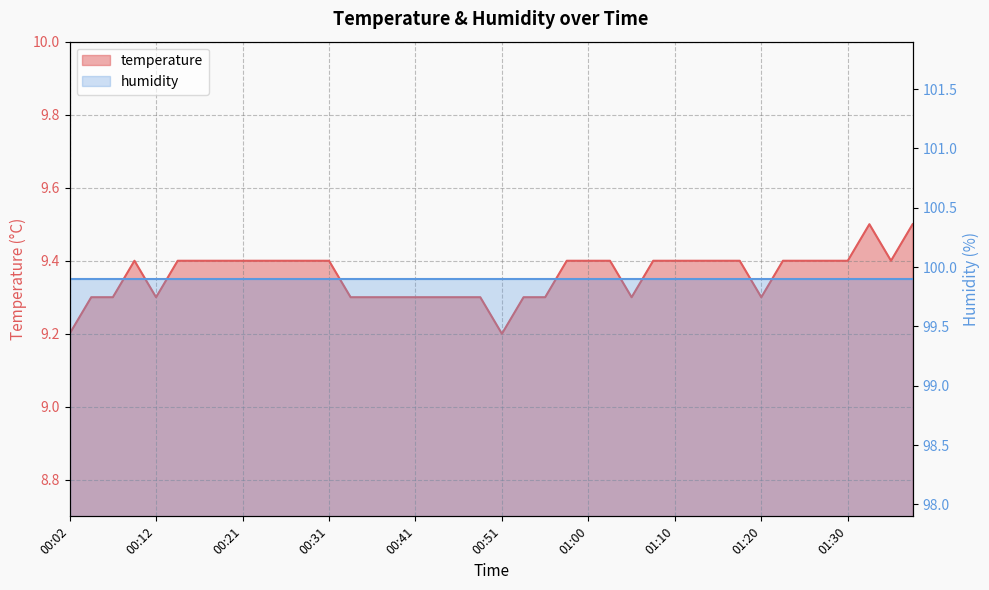

What is the value of the 37th point from the left?

9.4